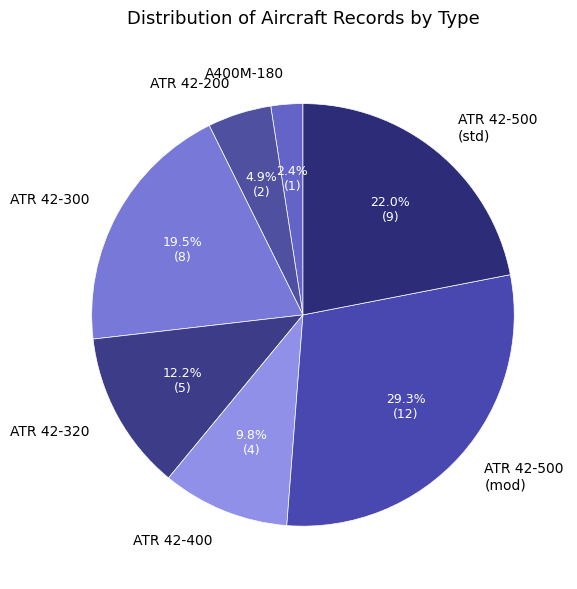

What is the largest slice in the pie chart?

ATR 42-500 (mod)